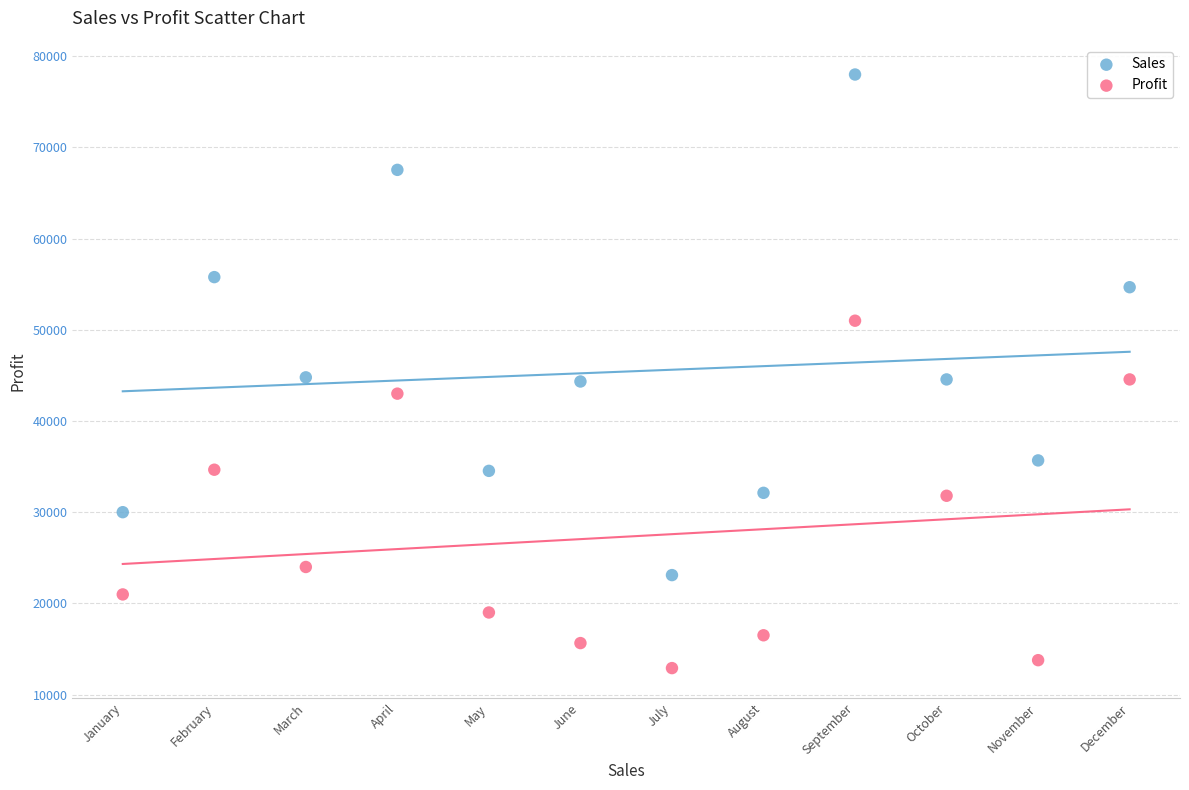

Which series reaches the minimum Y coordinate?

Profit